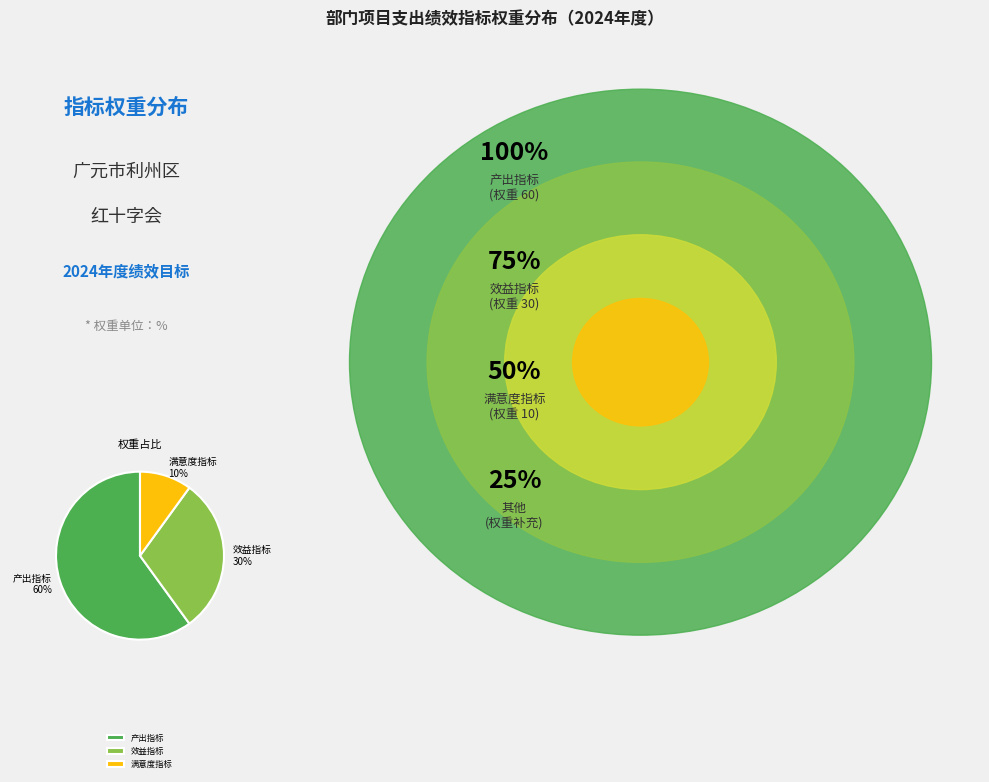

To the nearest percent, what portion does 产出指标 represent?

60%